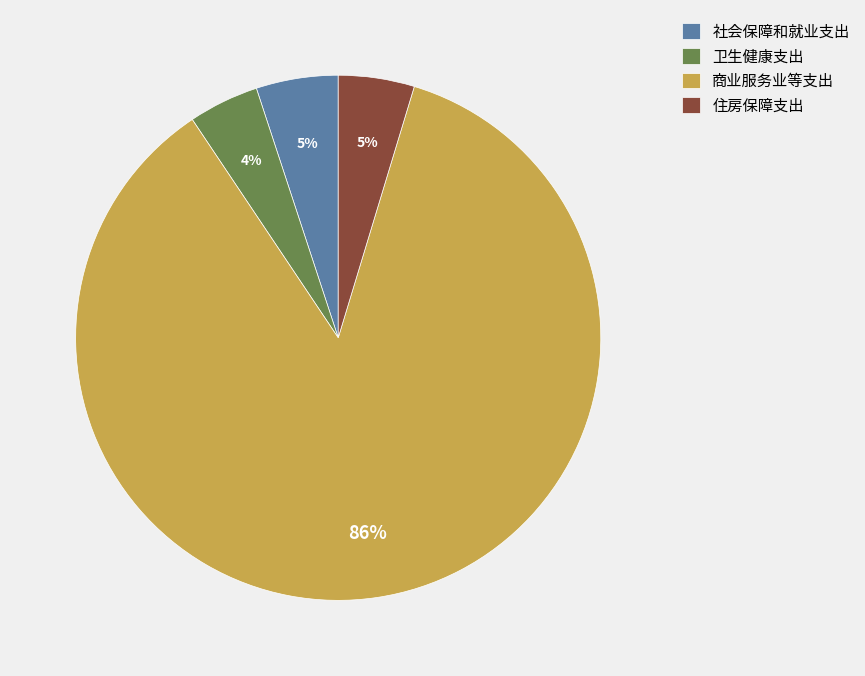

True or false: 商业服务业等支出 accounts for 86% of the total.

True